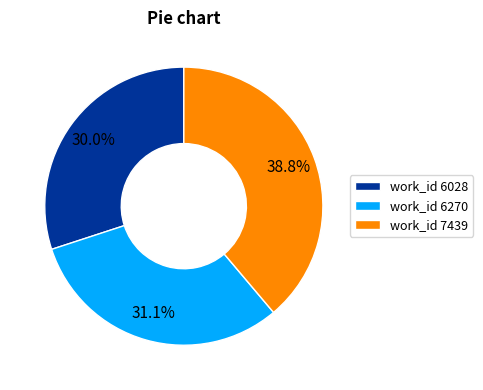

To the nearest percent, what is the average slice percentage?

33%